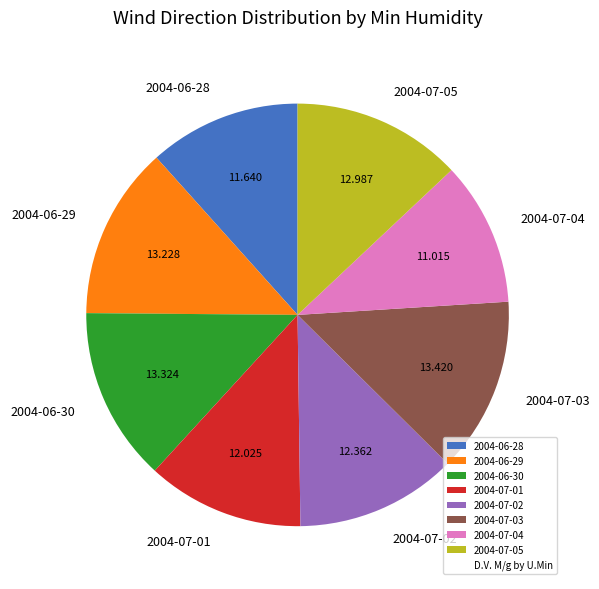

Does 2004-07-02 account for over 50% of the chart?

No